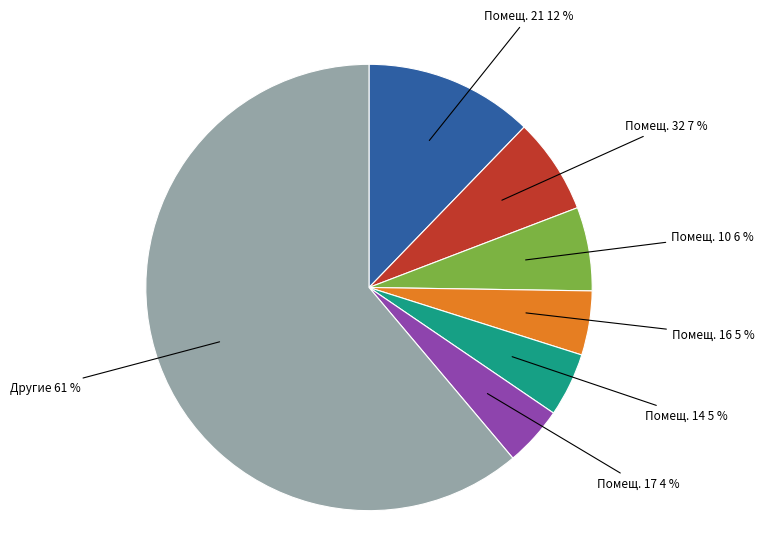

Is it true that Другие 61 % is 70% of the pie?

False